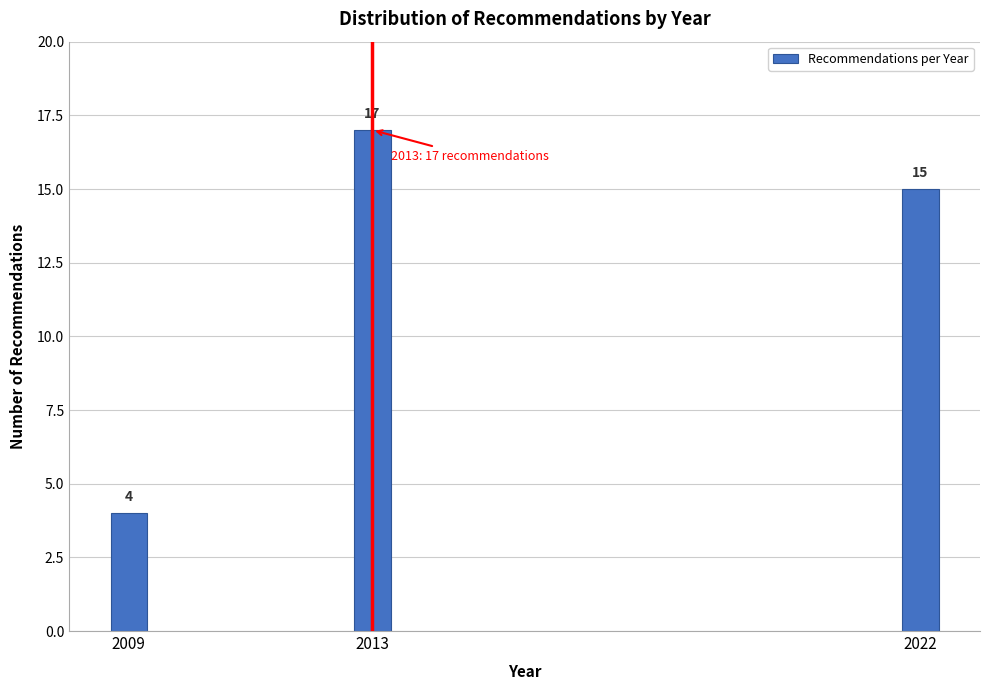

Reading right to left, extract all data points from this chart.

2022=15	2013=17	2009=4